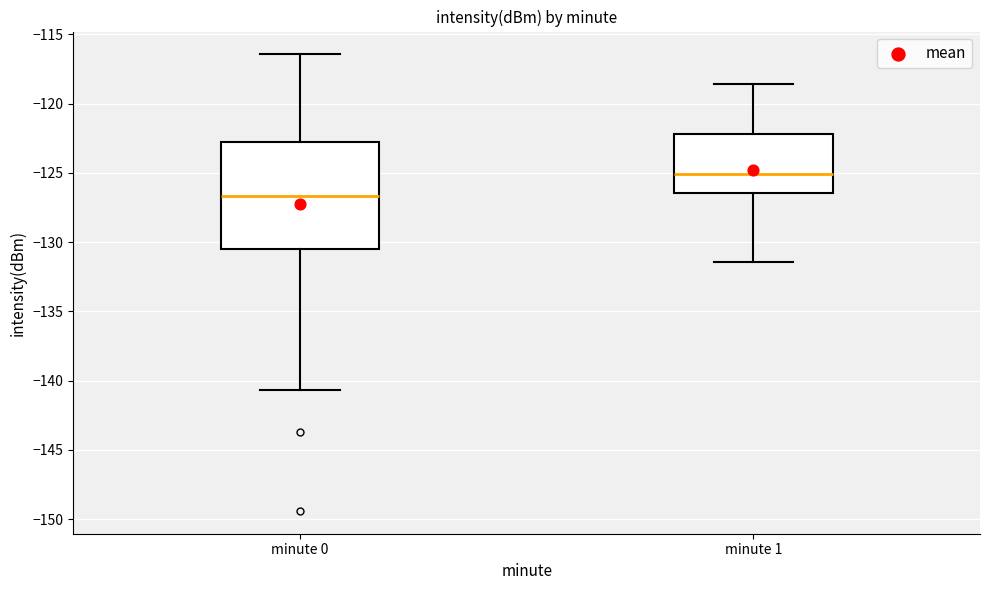

Reading left to right, read every box against the y-axis: the position of its median line, the range the box covers, and the ends of its whiskers. The values are not printed on the chart, so give them approximately, as read against the axis.

minute 0: median -126.5, box -130.5 to -122.5, whiskers -140.5 to -116.5
minute 1: median -125.0, box -126.5 to -122.0, whiskers -131.5 to -118.5